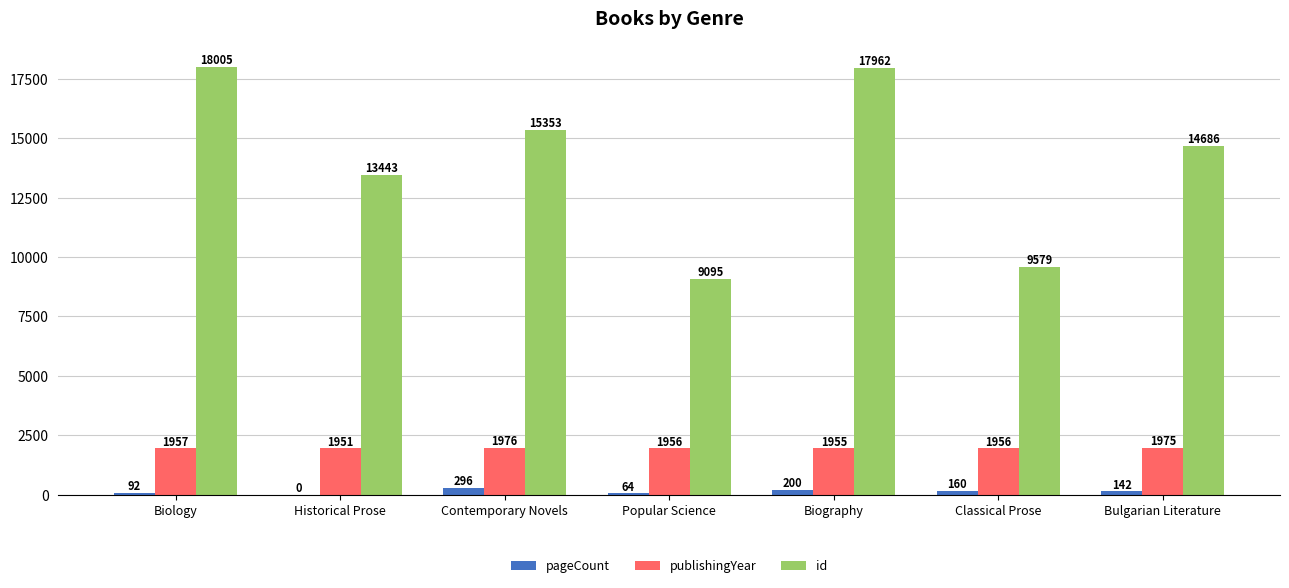

The value of id at Biology is 18005. True or false?

True